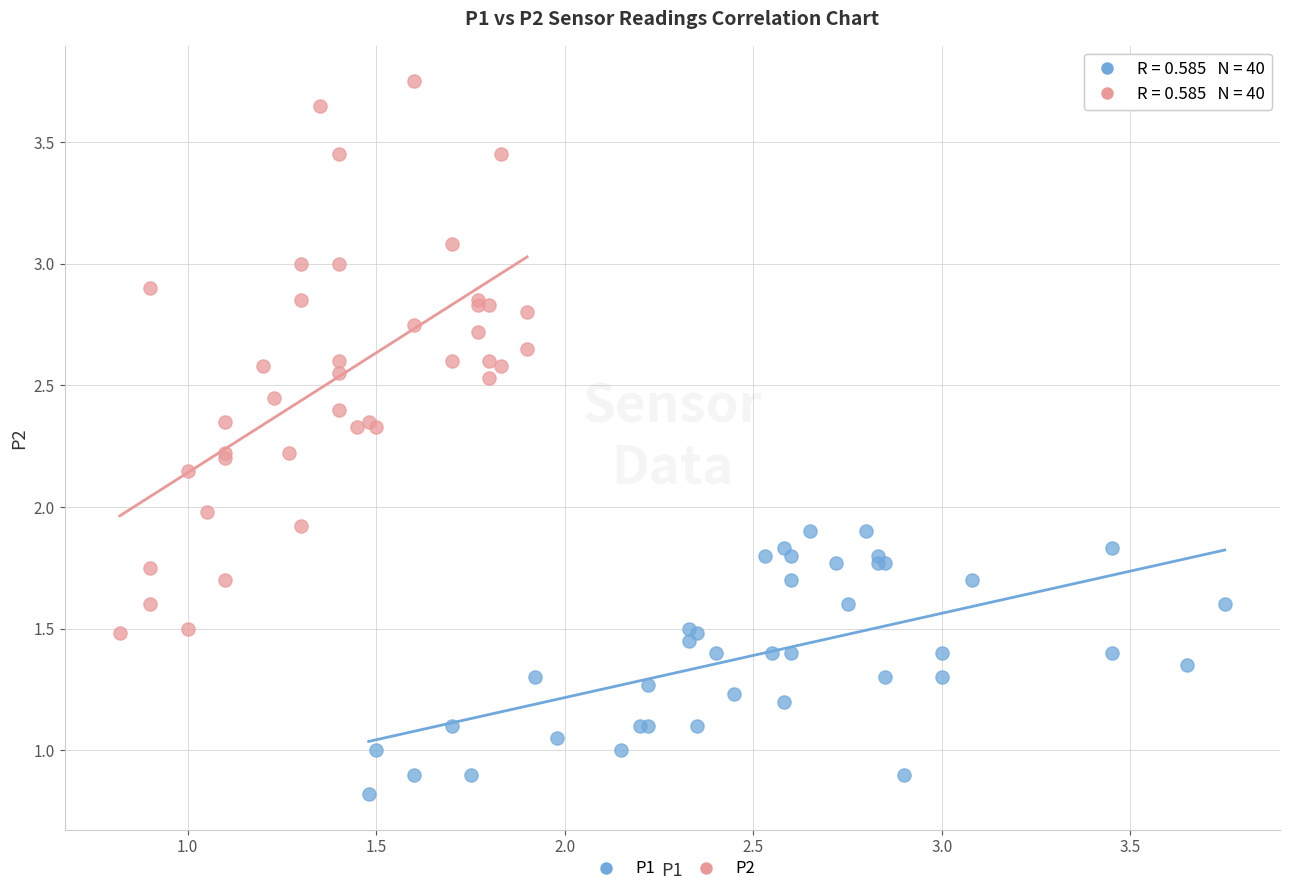

Which series reaches the maximum Y coordinate?

P2